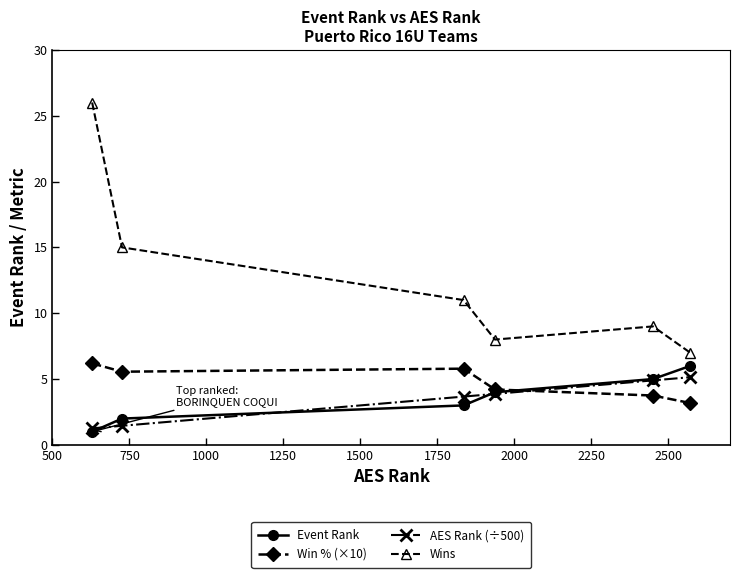

True or false: AES Rank (÷500) has more than 2 interior local peaks.

False